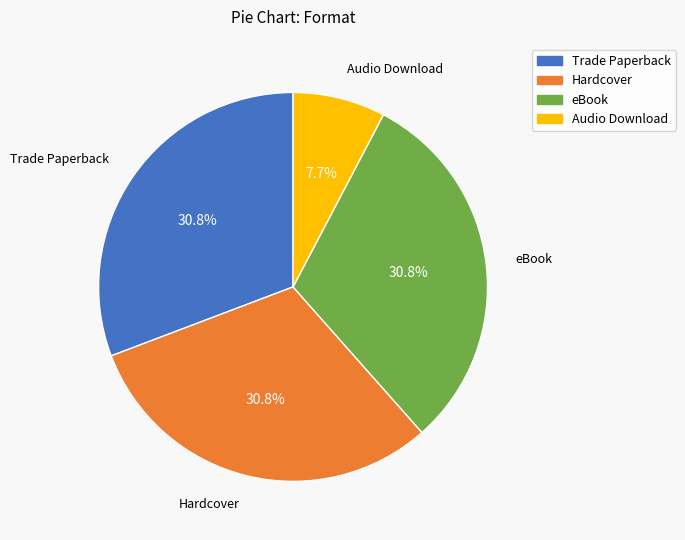

Combined, what portion of the pie is eBook and Audio Download?

38.5%